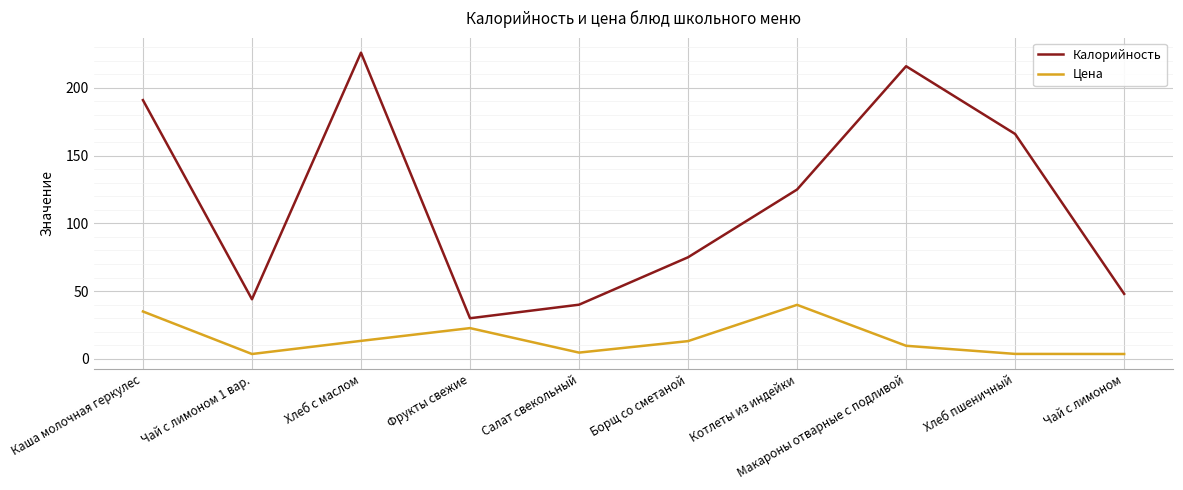

What position from the left is Каша молочная геркулес?

1